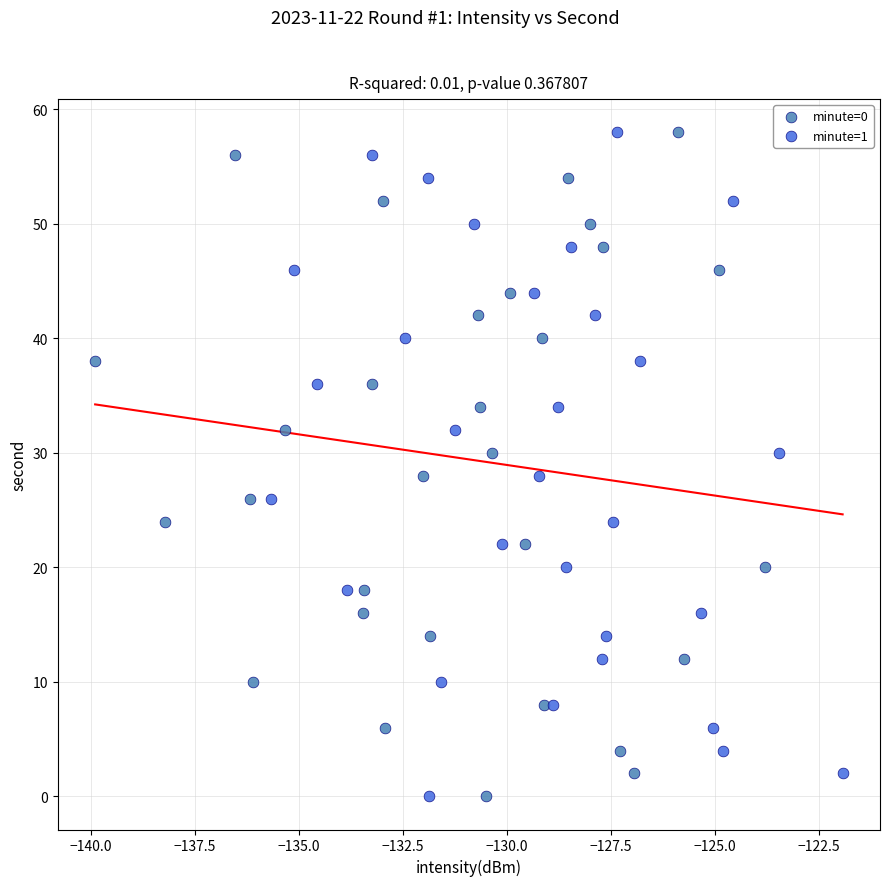

What are all the series names shown in the legend?

minute=0, minute=1